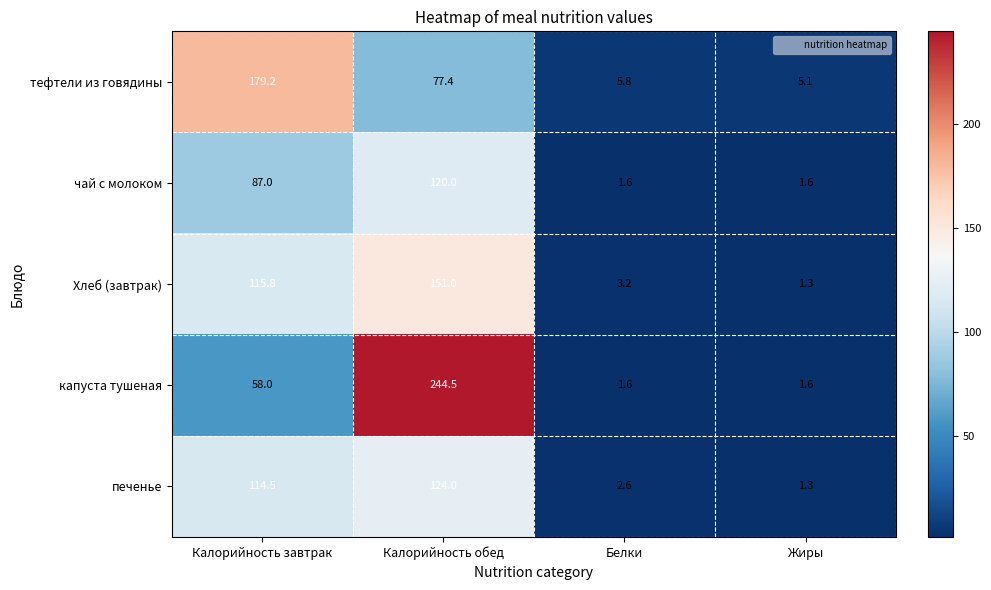

True or false: капуста тушеная has a value of 0.9 at Жиры.

False